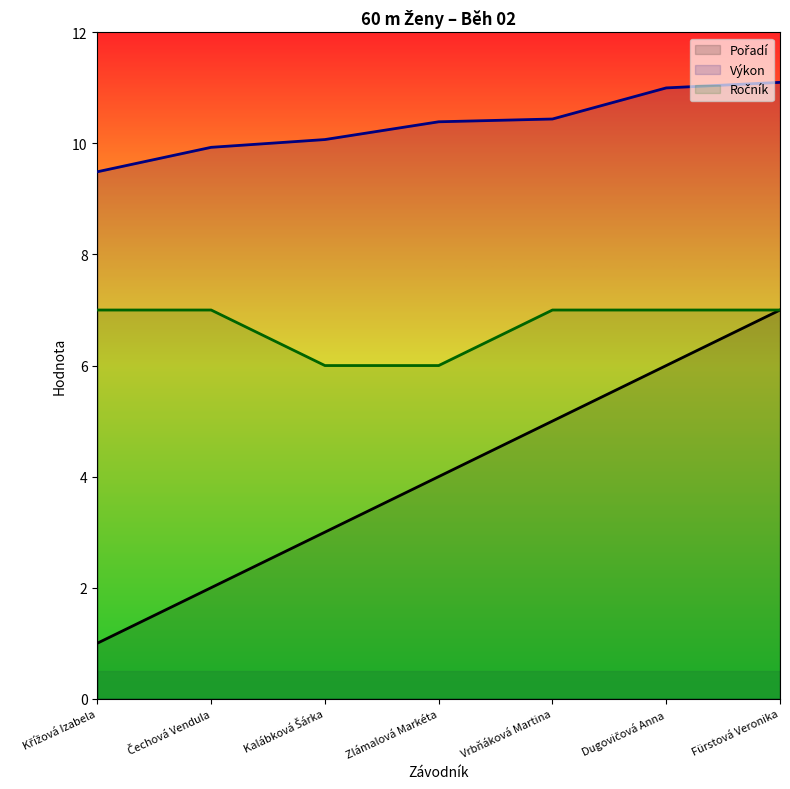

At which category is the sum across all series the highest?

Fürstová Veronika